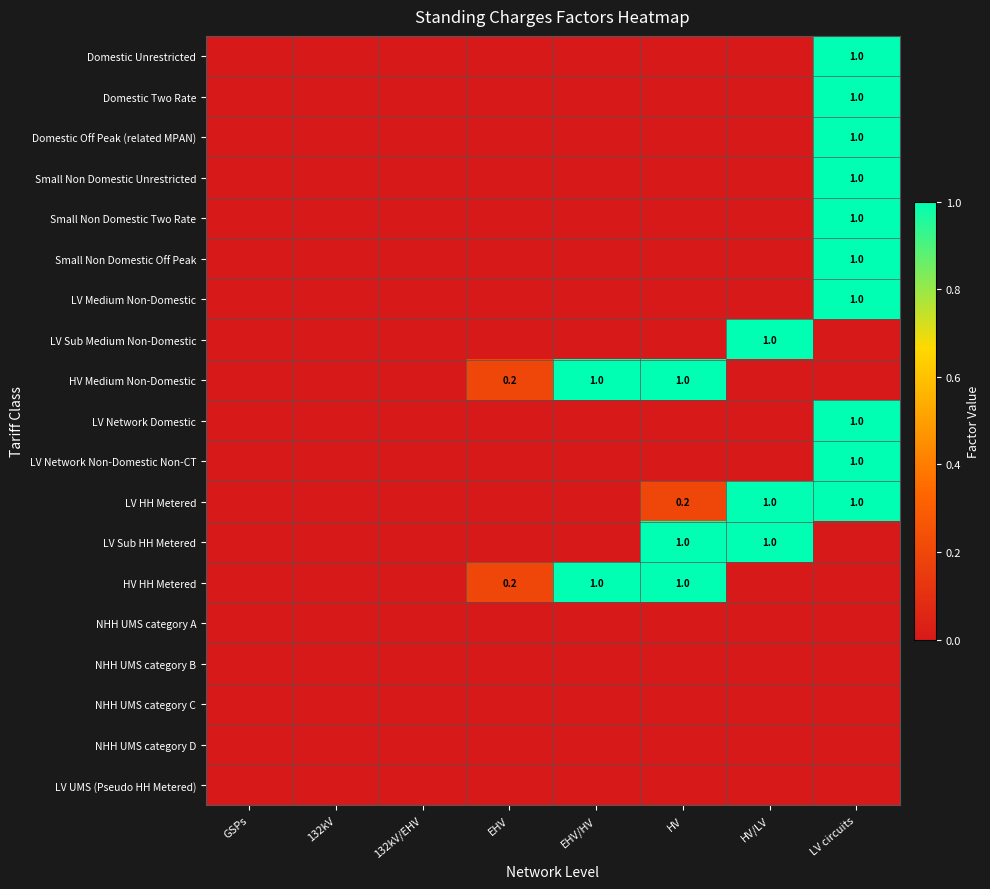

Is it true that HV HH Metered equals 1.0 at EHV/HV?

True